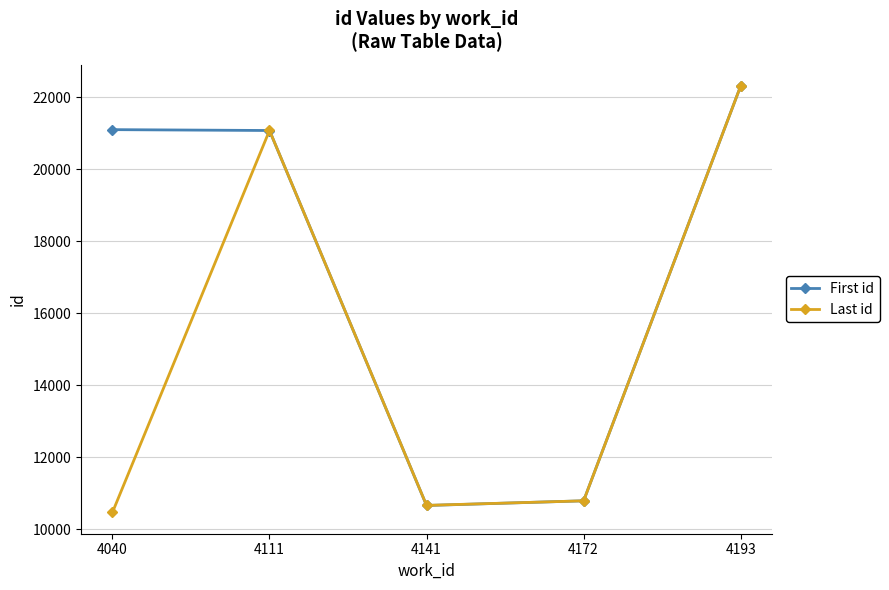

At which category does Last id reach its first local valley?

4141